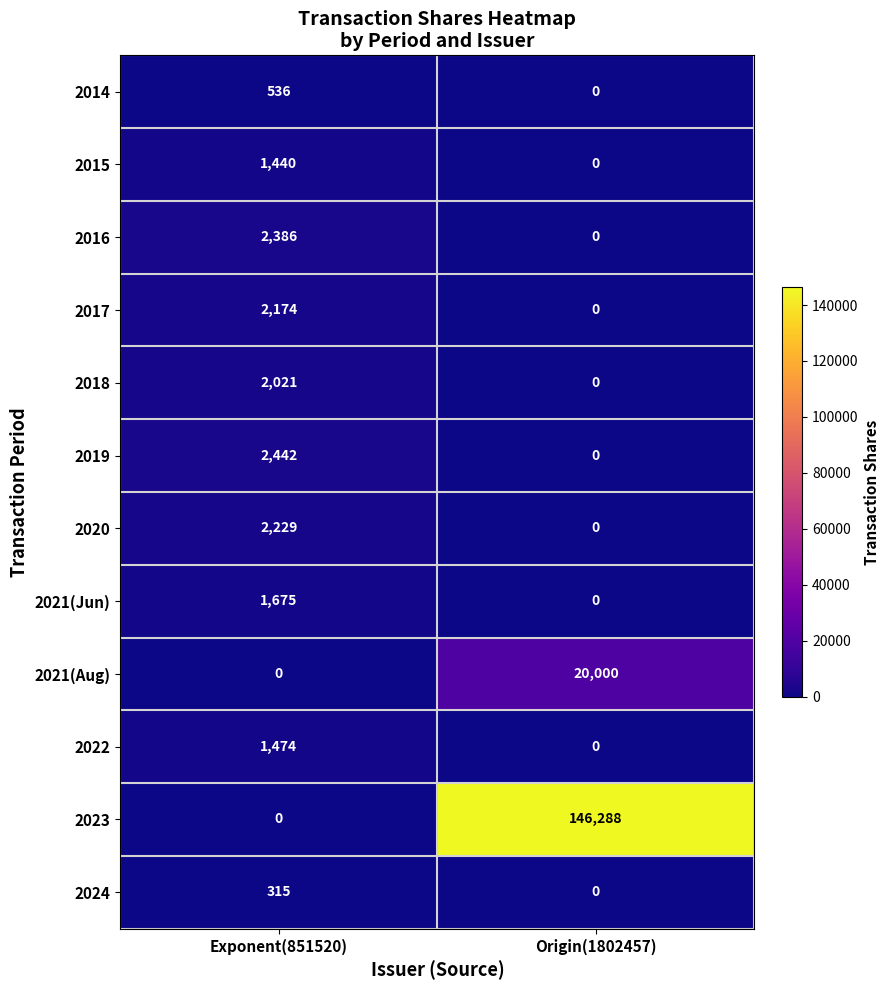

At which category does the chart reach its peak across all series?

Origin(1802457)